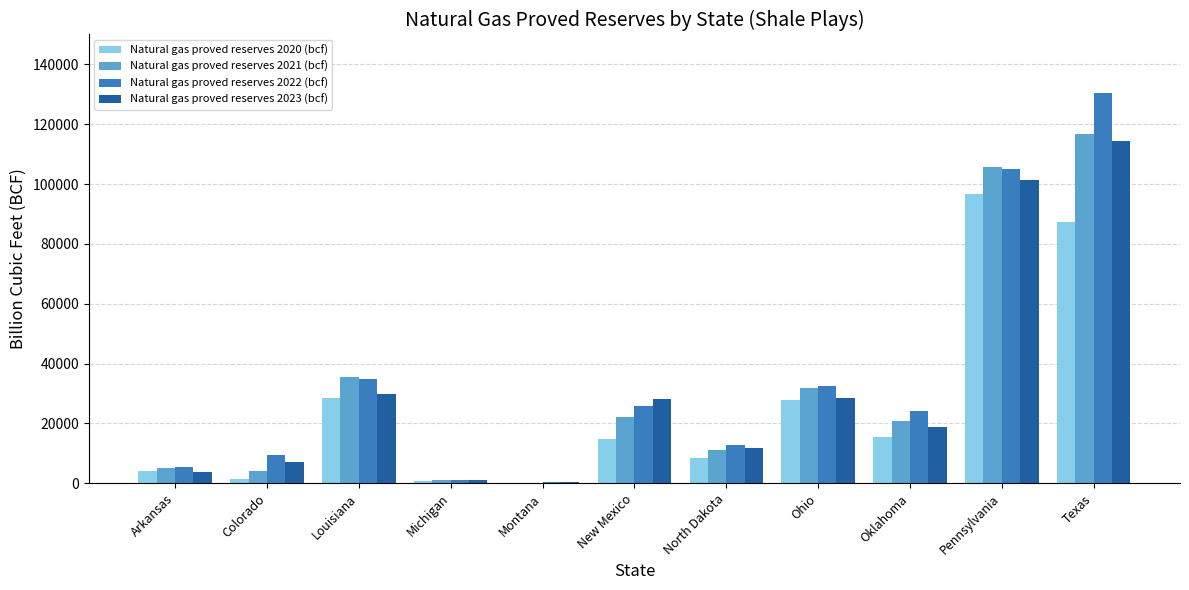

At which label is Natural gas proved reserves 2022 (bcf) closest to 65421?

Louisiana